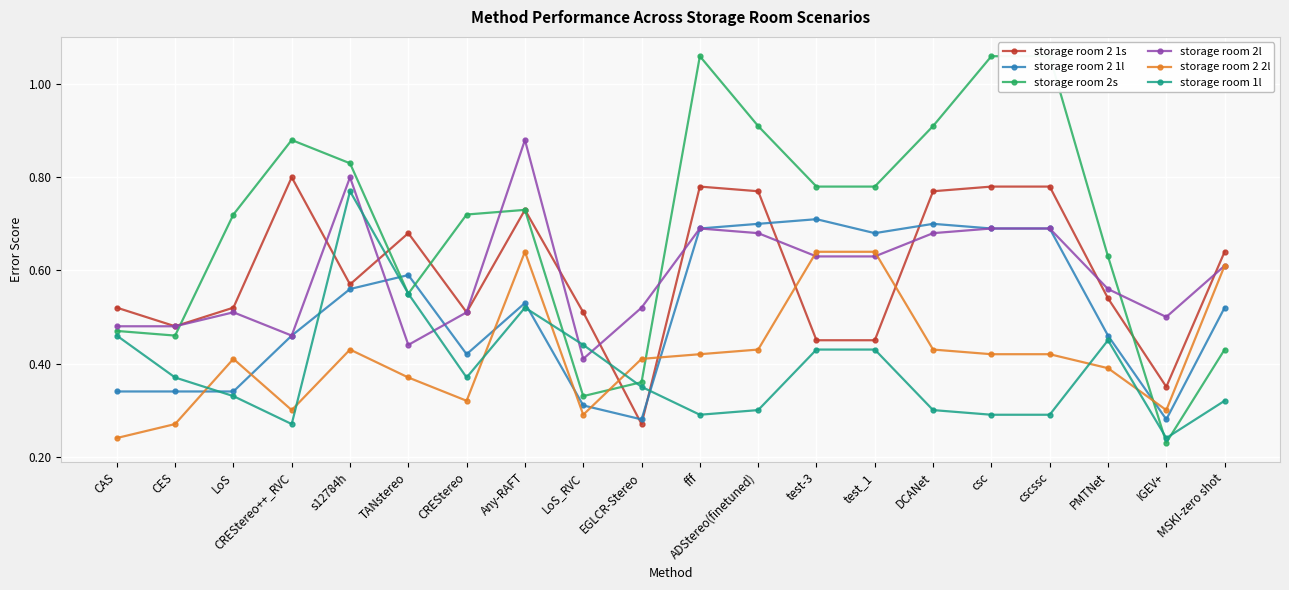

What are all the series names shown in the legend?

storage room 2 1s, storage room 2 1l, storage room 2s, storage room 2l, storage room 2 2l, storage room 1l